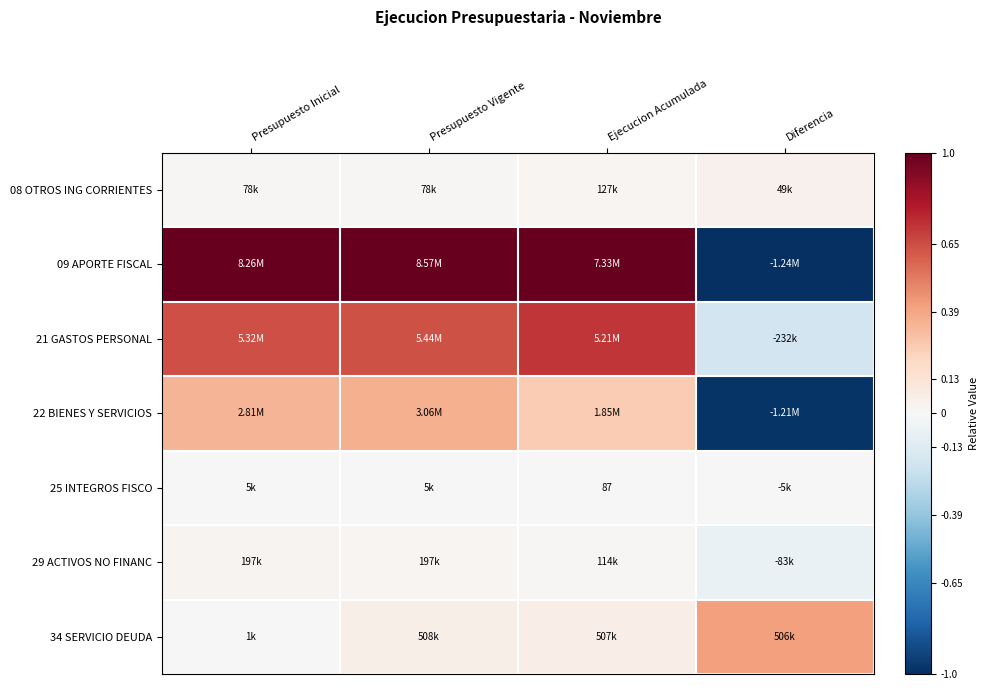

At which category is the sum across all series the highest?

Presupuesto Vigente